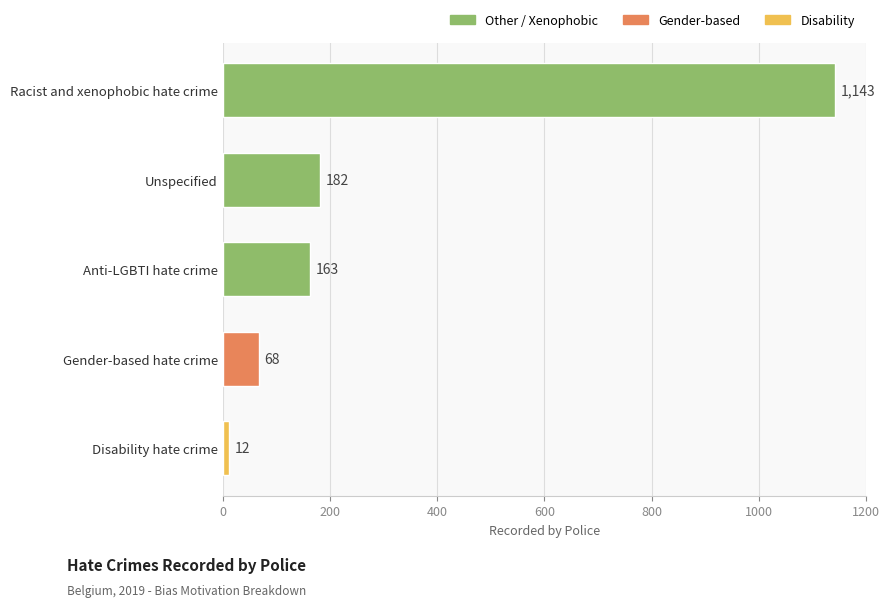

Is it true that the value at Racist and xenophobic hate crime is 1143?

True